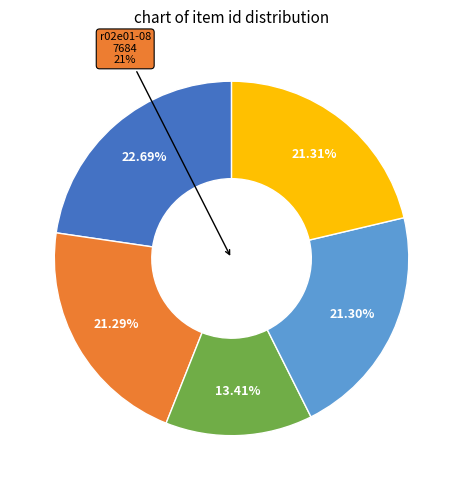

To the nearest percent, what percentage of the pie is Book about Frances C. Roberts?

21%